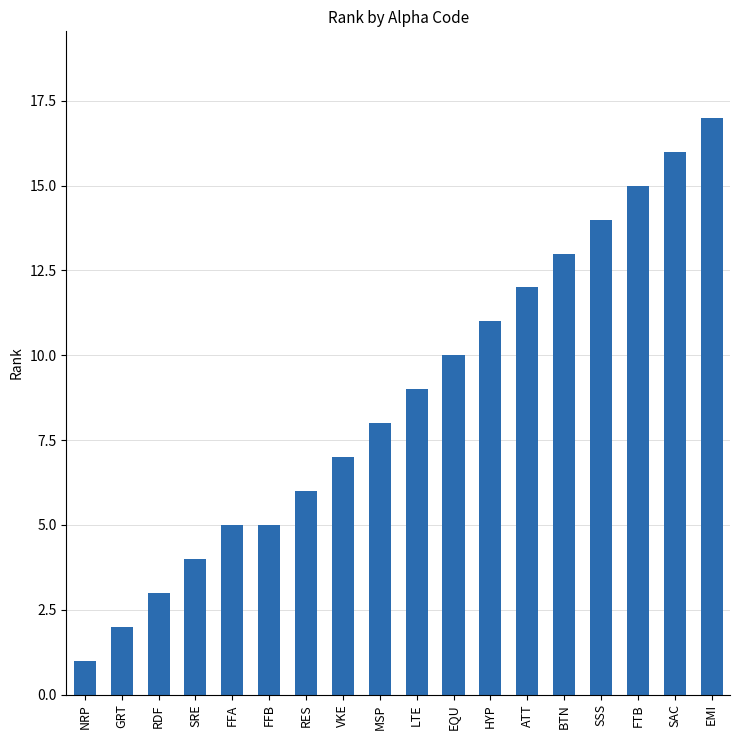

Read the value at RDF.

3